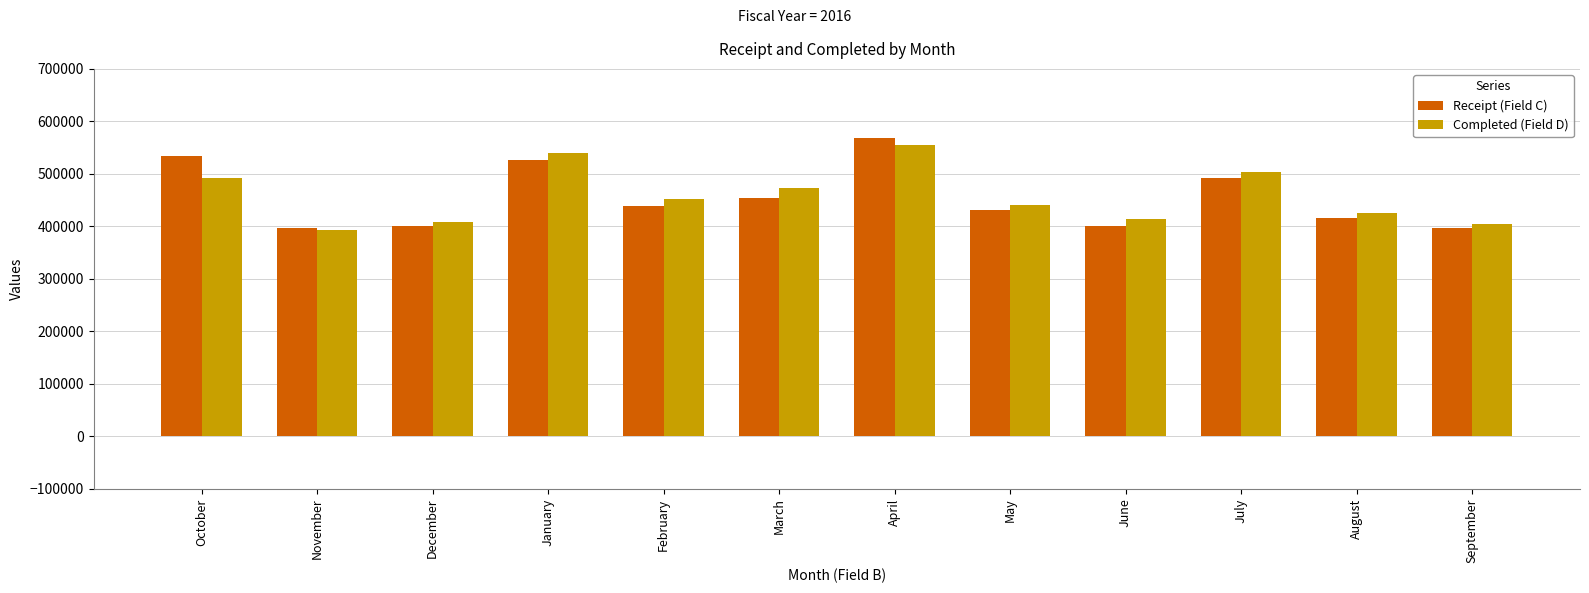

What position from the right is September?

1